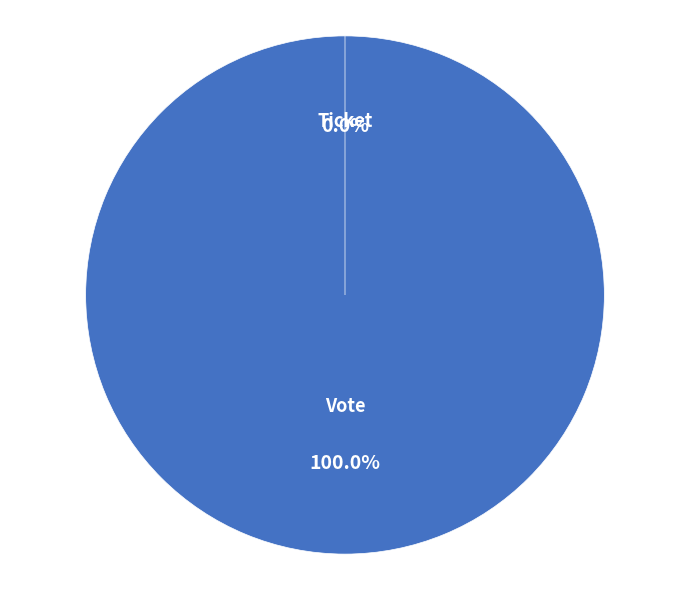

How many slices are in this pie chart?

2